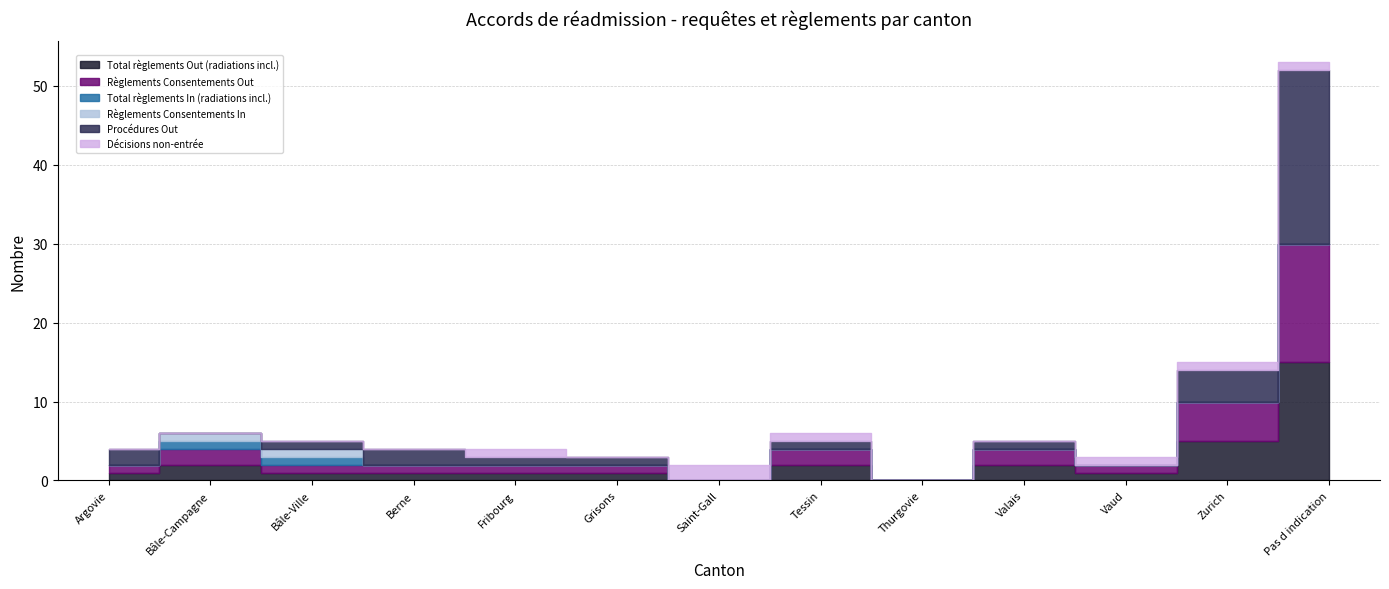

True or false: Total règlements Out (radiations incl.) has a value of 1 at Bâle-Ville.

True